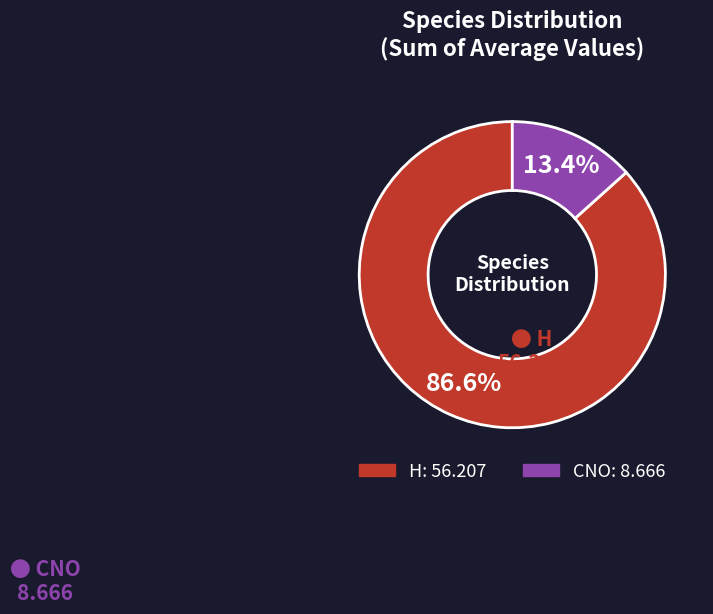

Is it true that H is 72% of the pie?

False